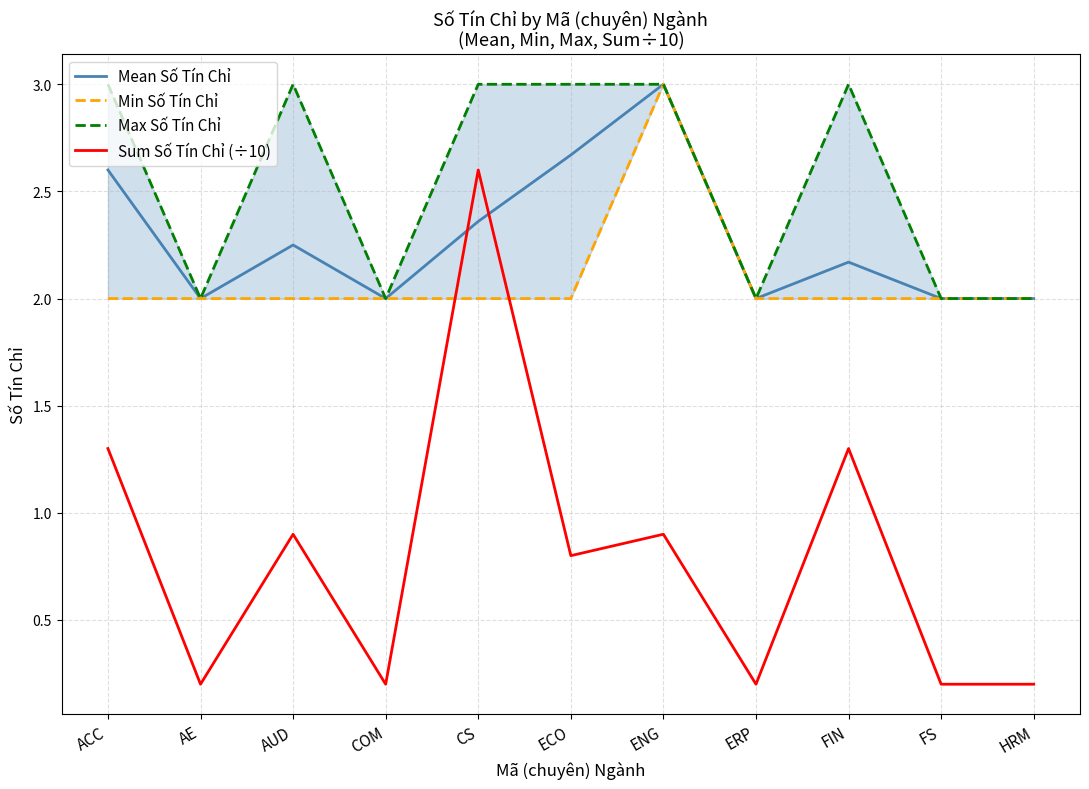

What is the value of the Max Số Tín Chỉ point at the 7th from the left?

3.0